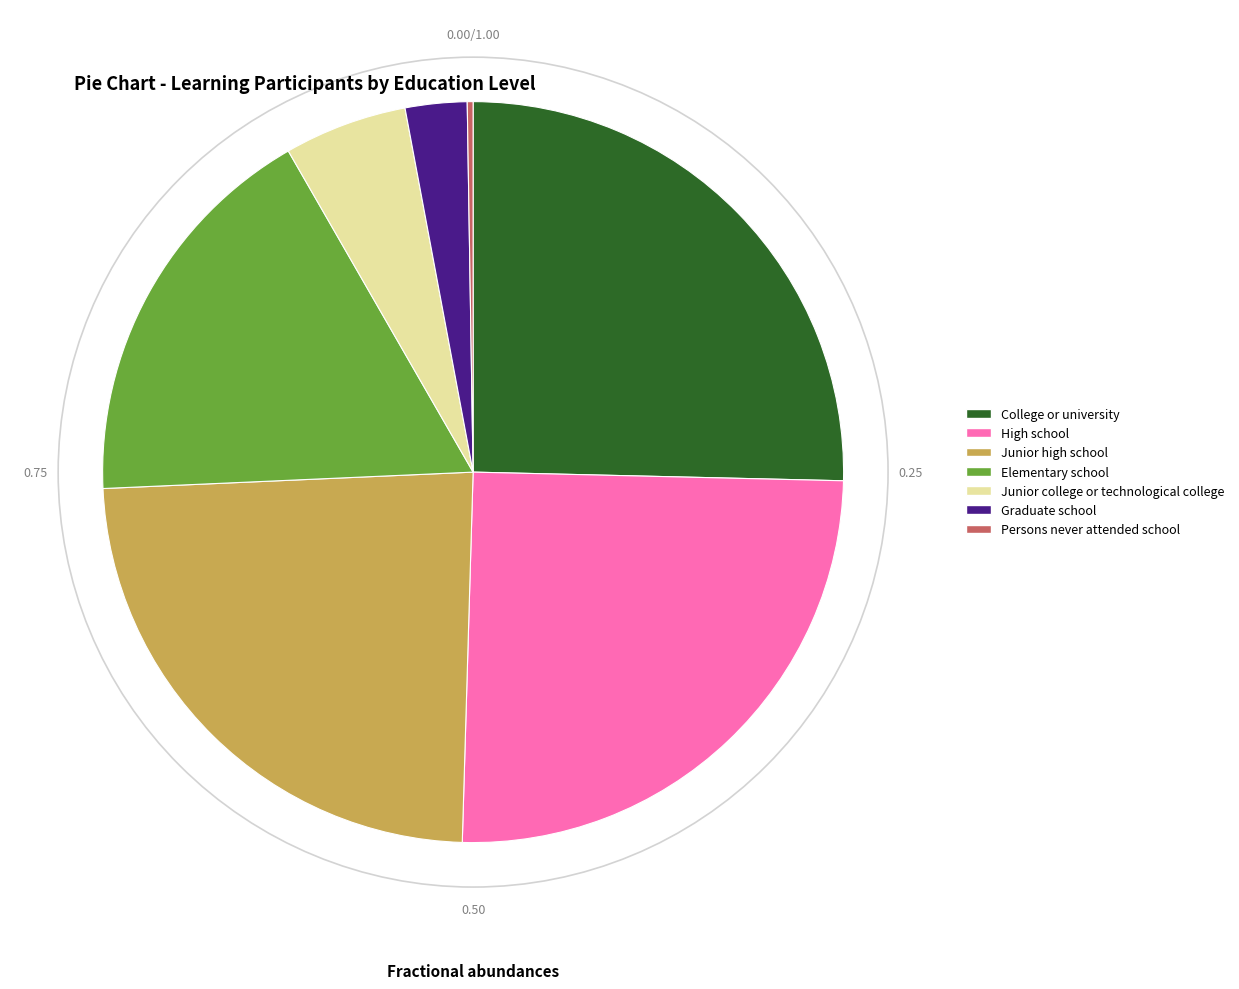

Does Junior college or technological college account for over 50% of the chart?

No